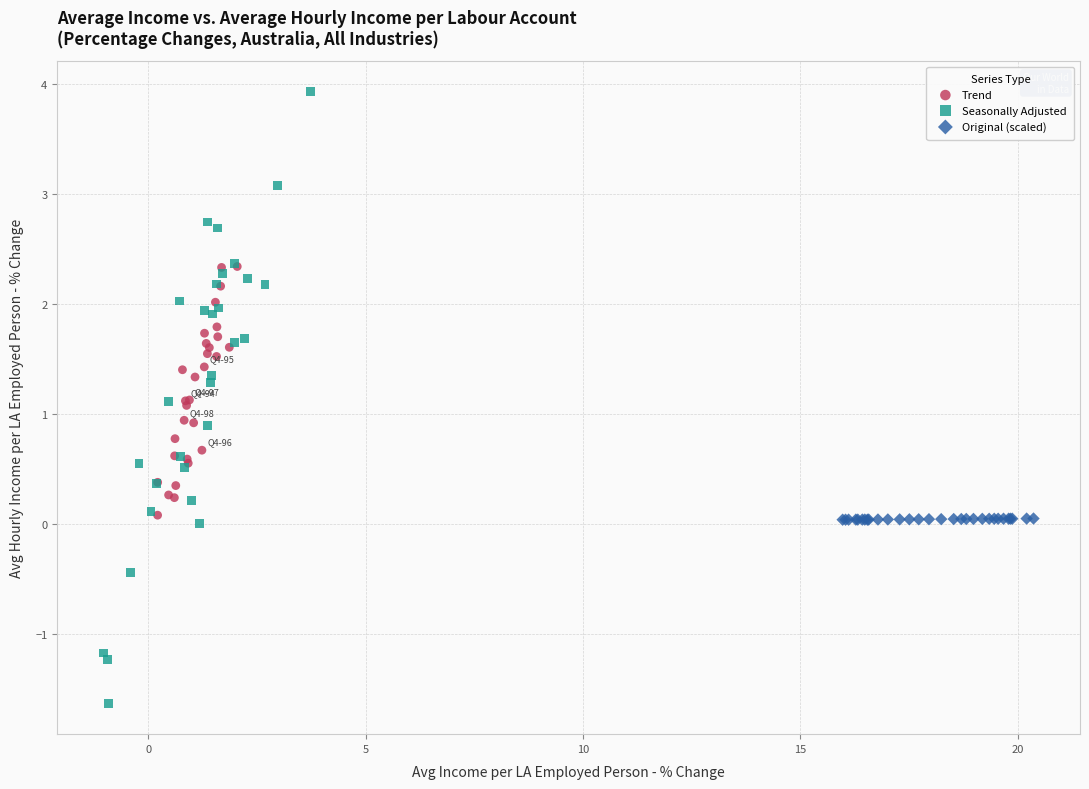

Which series reaches the minimum Y coordinate?

Seasonally Adjusted